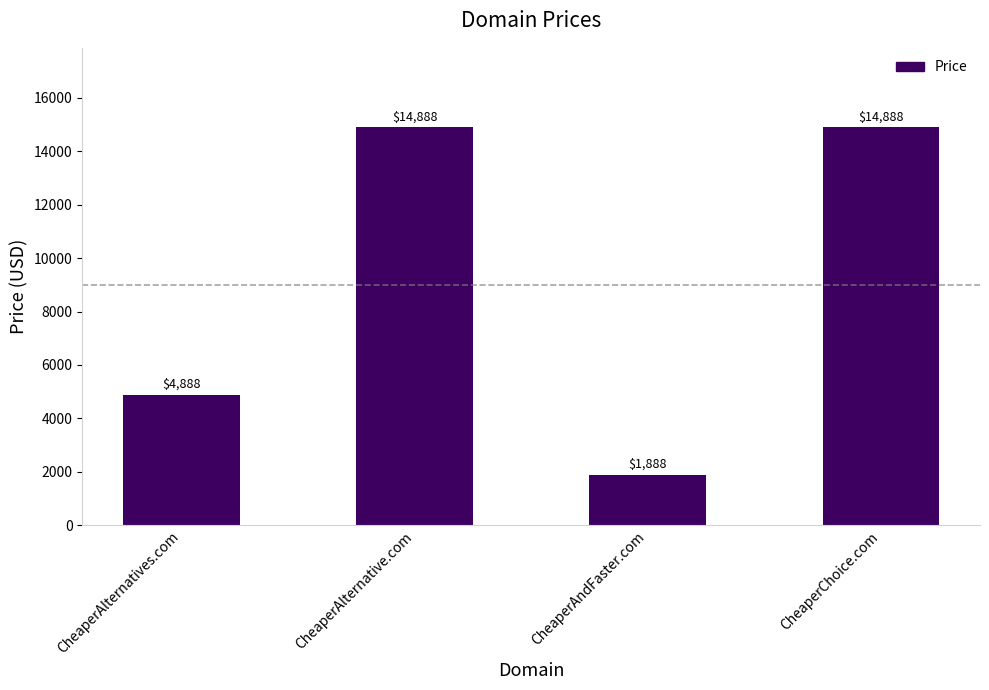

What is the value of the 1st bar from the left?

4888